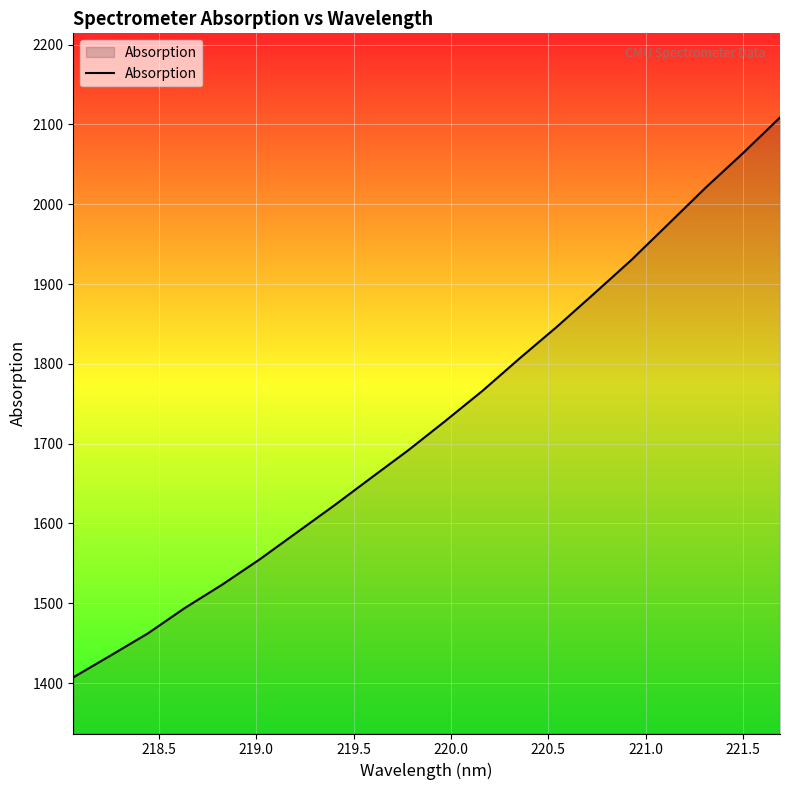

What is the difference between the maximum and minimum values?

701.5